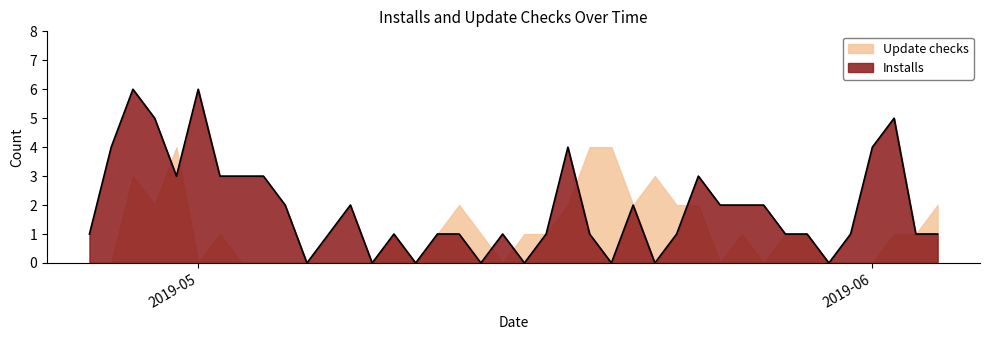

List the series in order of their peak value, lowest first.

Update checks, Installs